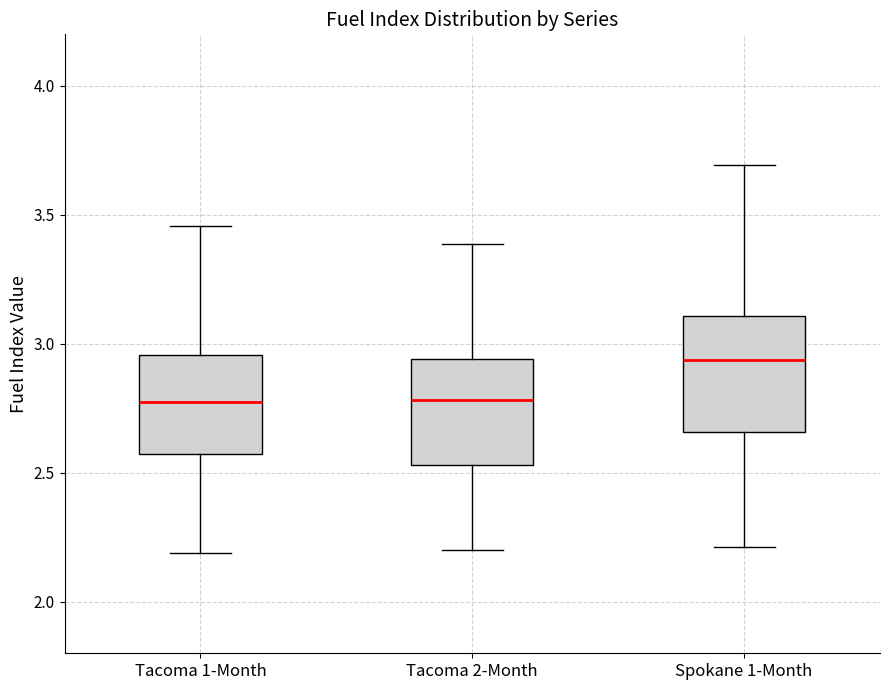

Reading left to right, read every box against the y-axis: the position of its median line, the range the box covers, and the ends of its whiskers. The values are not printed on the chart, so give them approximately, as read against the axis.

Tacoma 1-Month: median 2.80, box 2.55 to 2.95, whiskers 2.20 to 3.45
Tacoma 2-Month: median 2.80, box 2.55 to 2.95, whiskers 2.20 to 3.40
Spokane 1-Month: median 2.95, box 2.65 to 3.10, whiskers 2.20 to 3.70